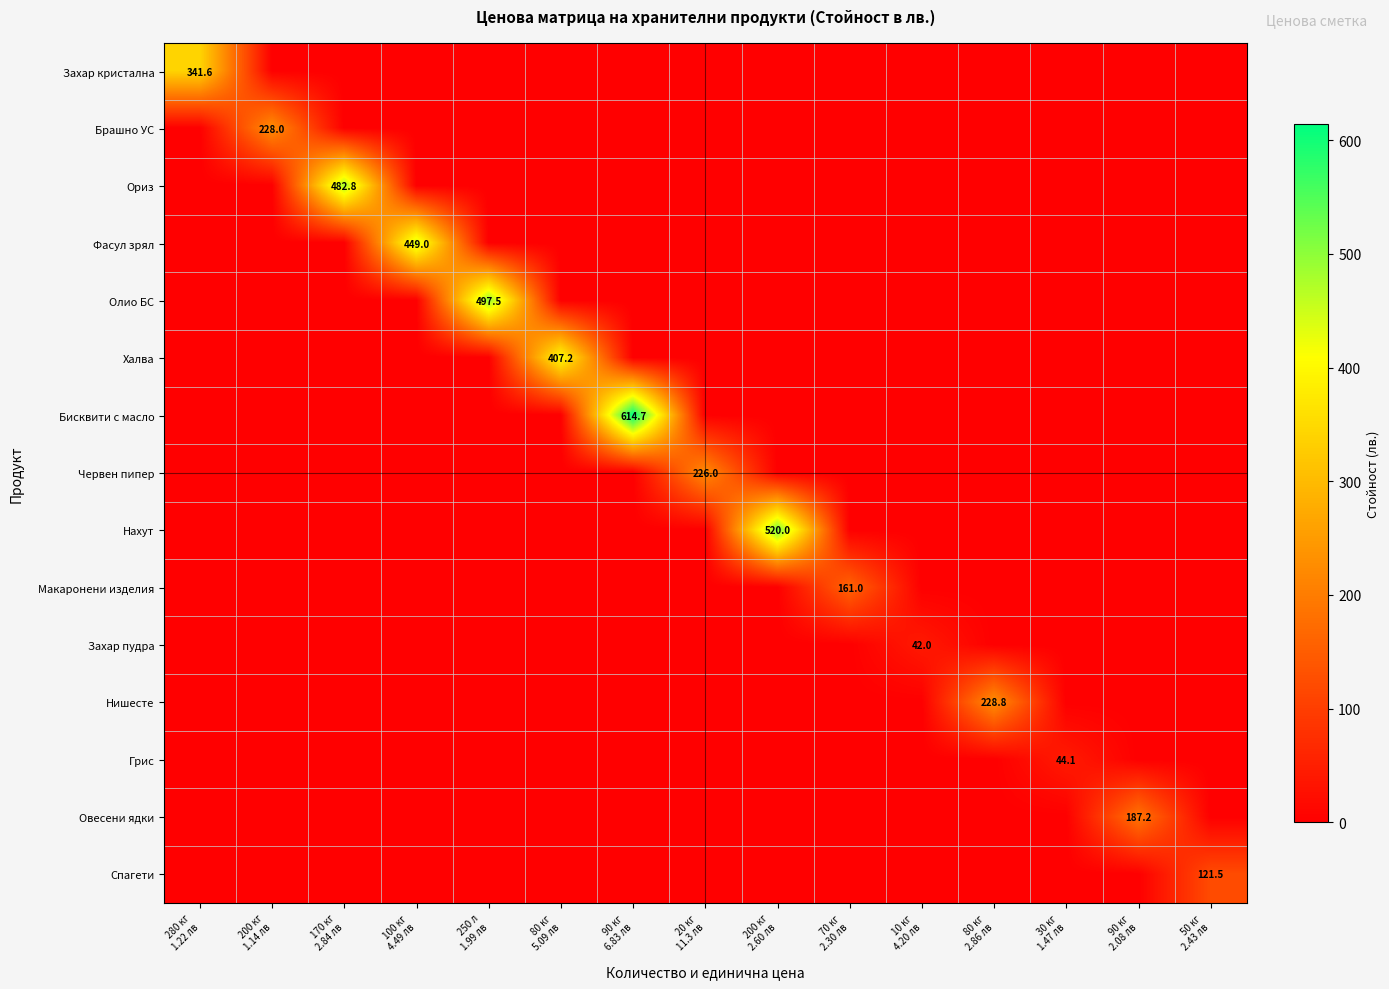

What is the approximate value of Нишесте at 80 кг 2.86 лв?

228.8